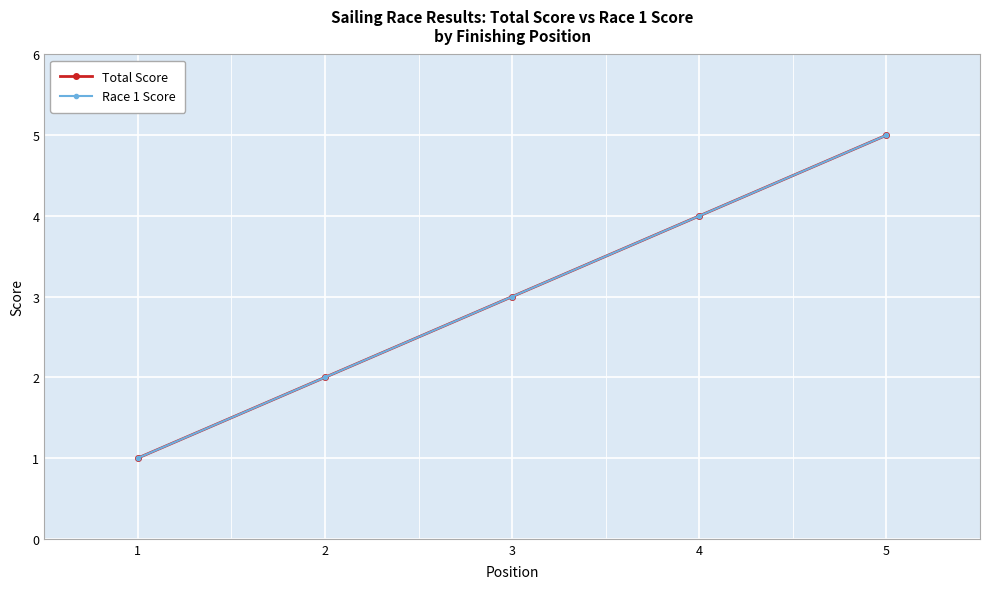

The Total Score series shows 3 at 3. True or false?

True